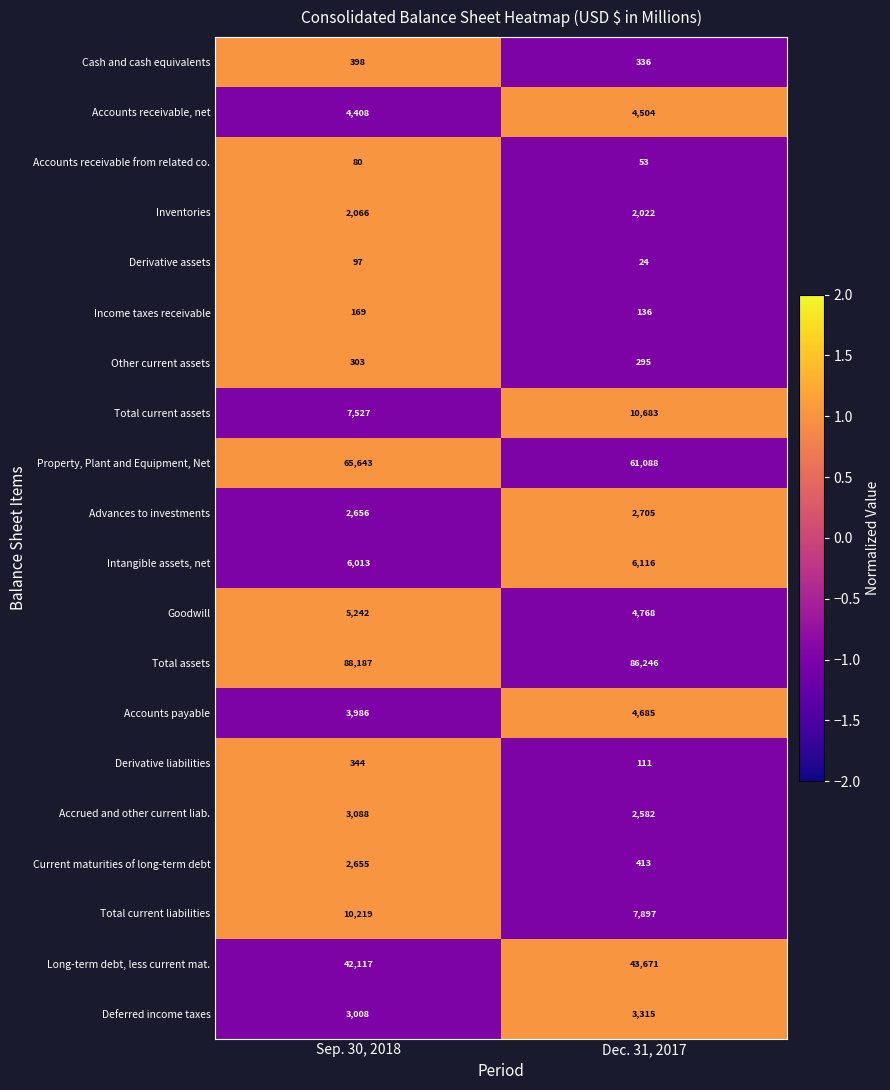

How many values in the Total current liabilities series are below 10219?

1